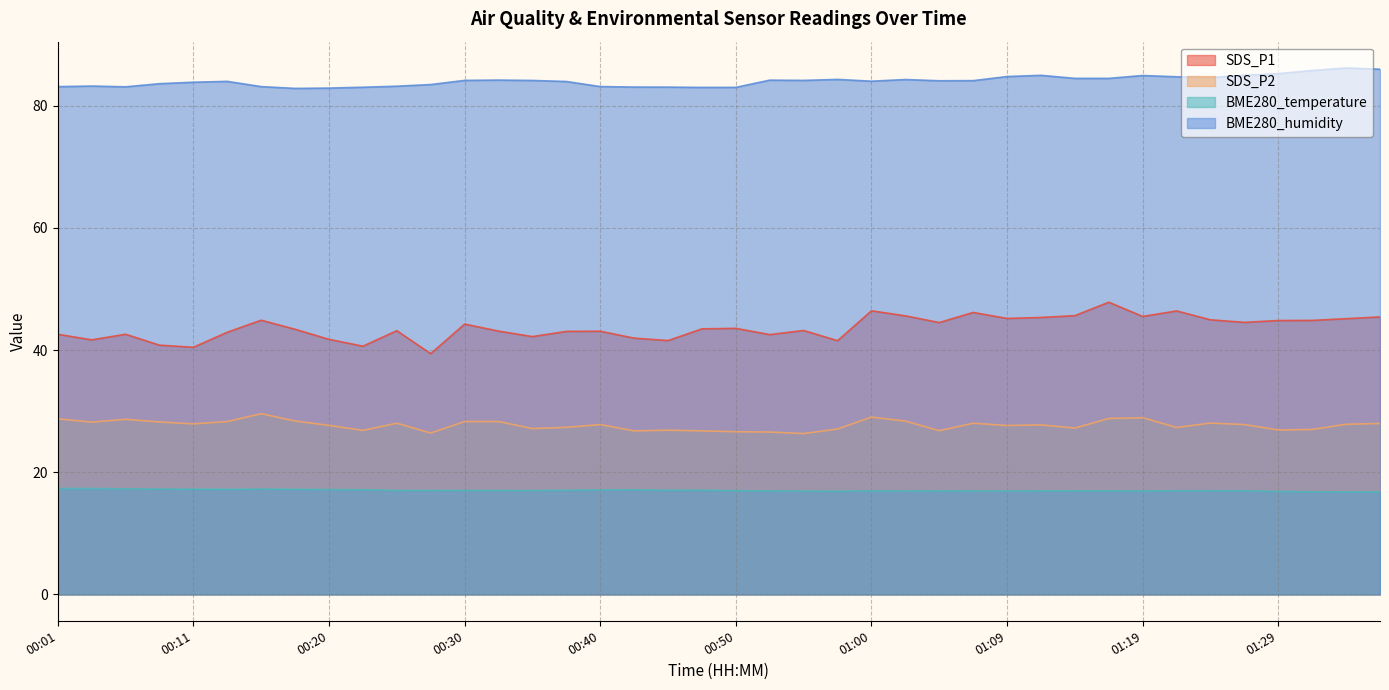

True or false: BME280_humidity has a value of 118.1 at 00:16.

False